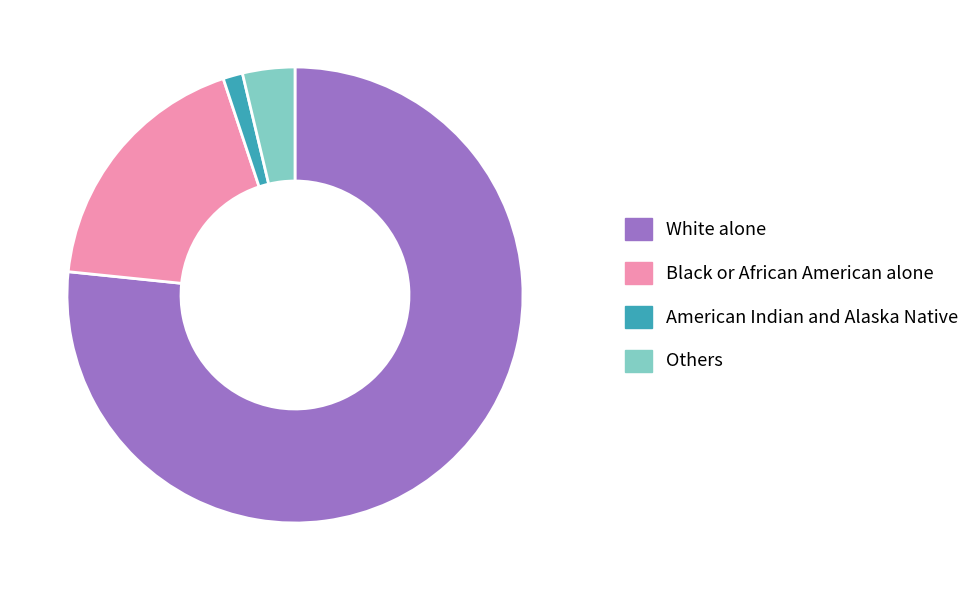

Is there any slice that represents more than half of the pie?

Yes